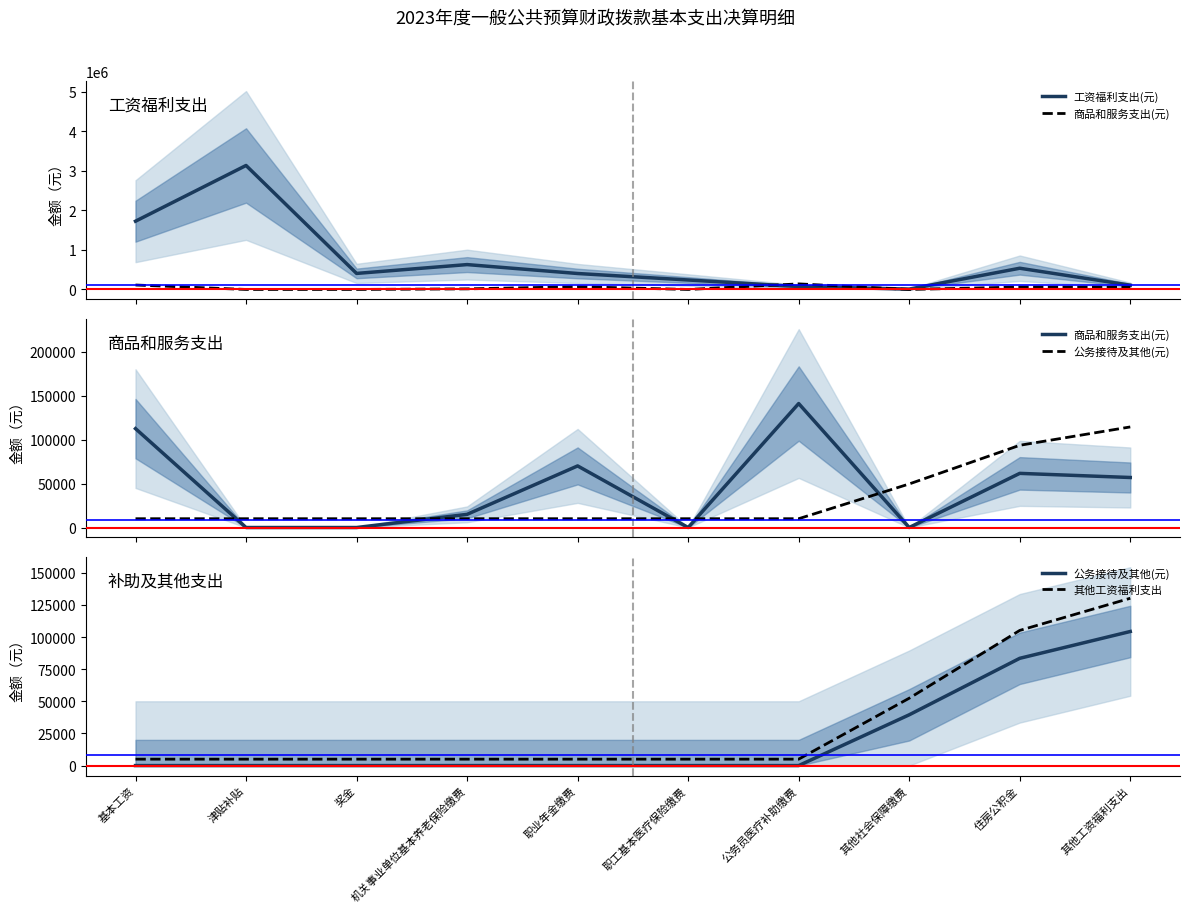

What are all the series names shown in the legend?

工资福利支出(元), 商品和服务支出(元), 公务接待及其他(元), 其他工资福利支出